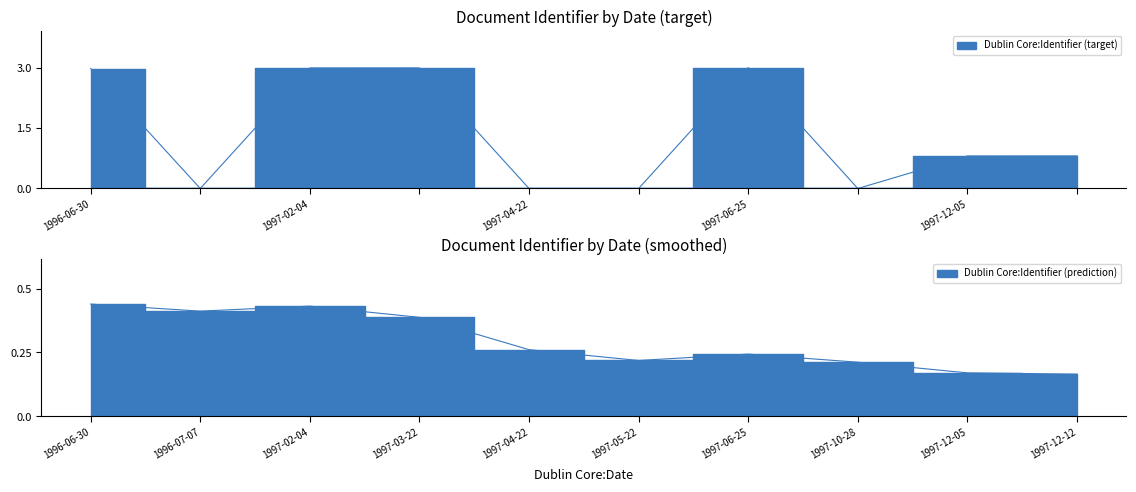

What is the difference between the maximum and second lowest values?

3.0